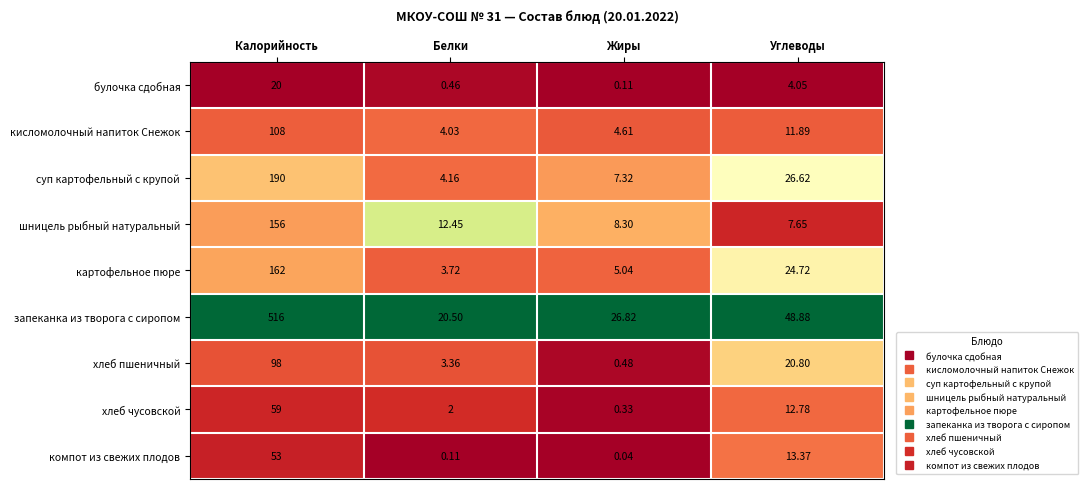

At which category does the chart reach its peak across all series?

Калорийность